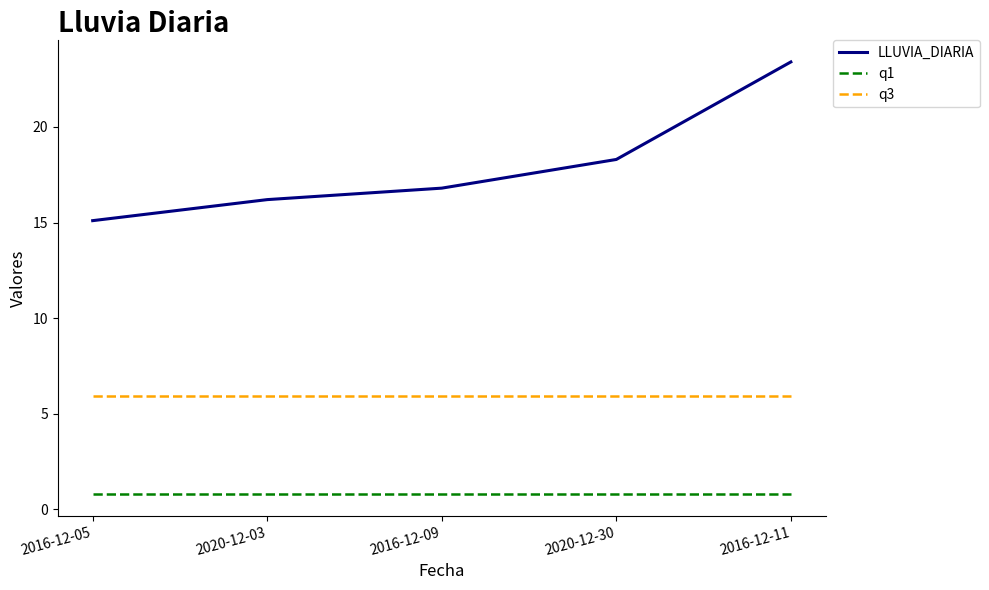

At 2020-12-30, list the series in order from smallest to largest.

q1, q3, LLUVIA_DIARIA